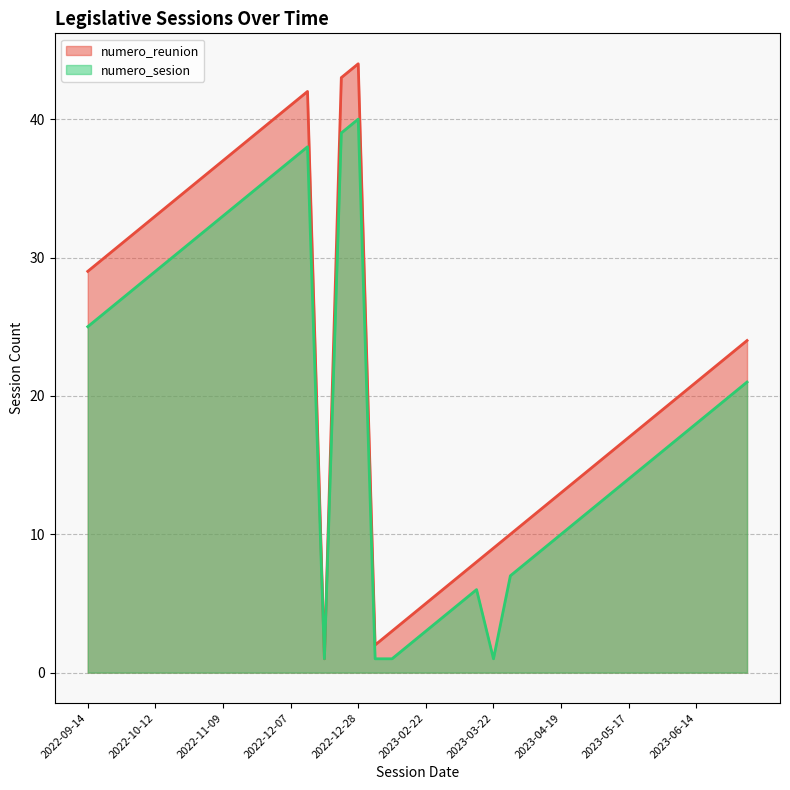

What is the difference between the highest and lowest values at 2022-11-02?

4